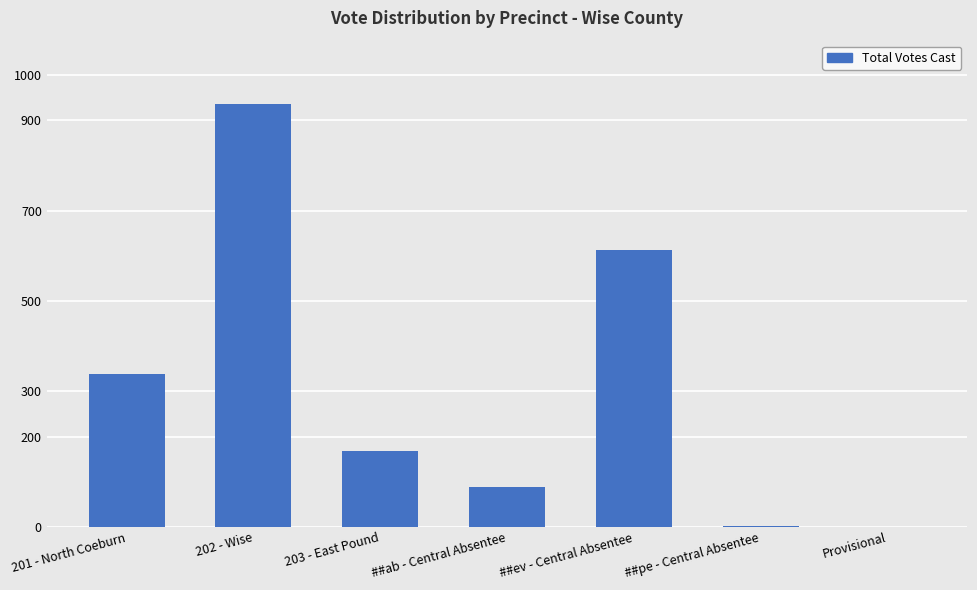

At which category does the chart reach its peak across all series?

202 - Wise